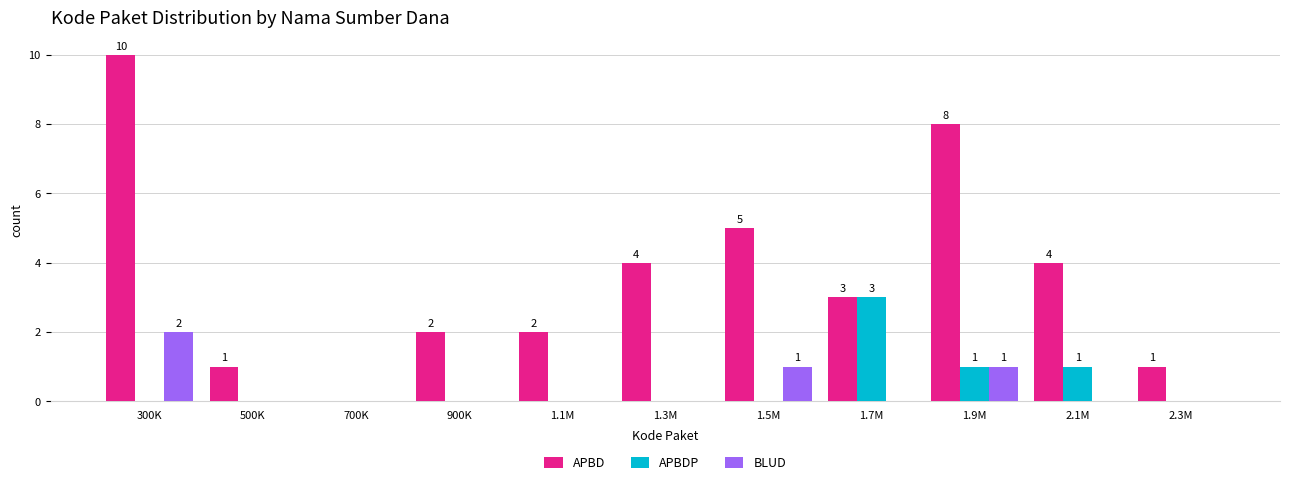

At which category is the sum across all series the highest?

300K